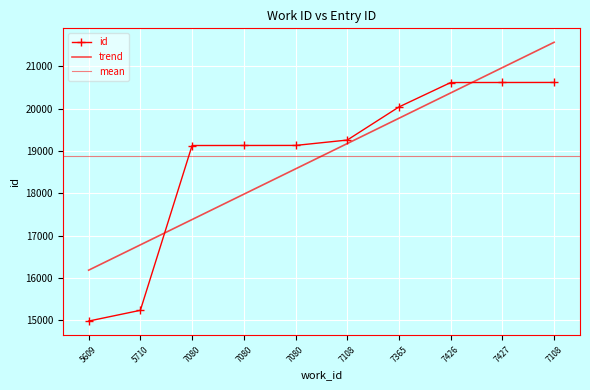

What is the approximate value at 5710?

15238